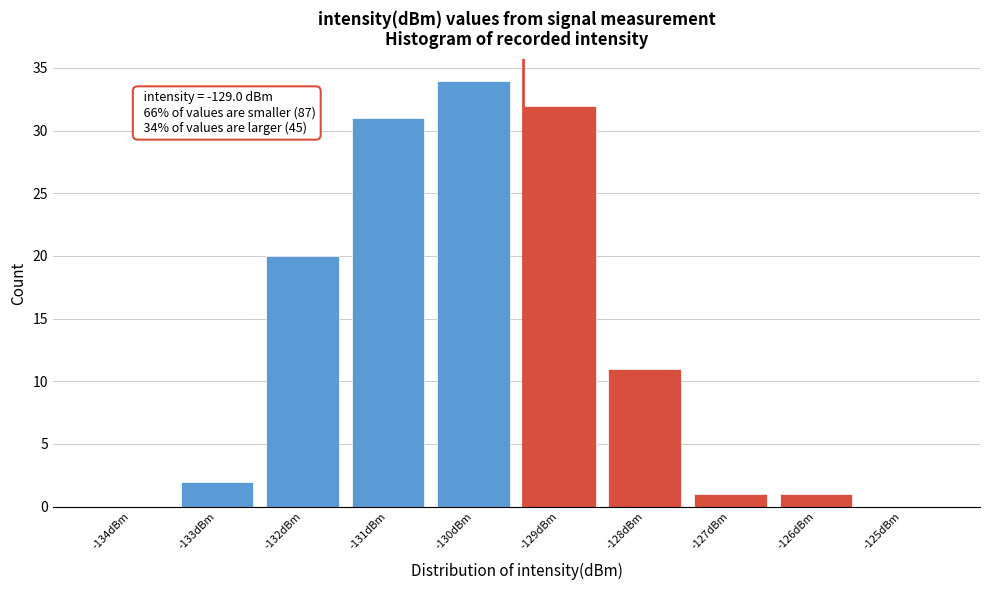

Reading left to right, extract all data points from this chart.

-134dBm=0	-133dBm=2	-132dBm=20	-131dBm=31	-130dBm=34	-129dBm=32	-128dBm=11	-127dBm=1	-126dBm=1	-125dBm=0